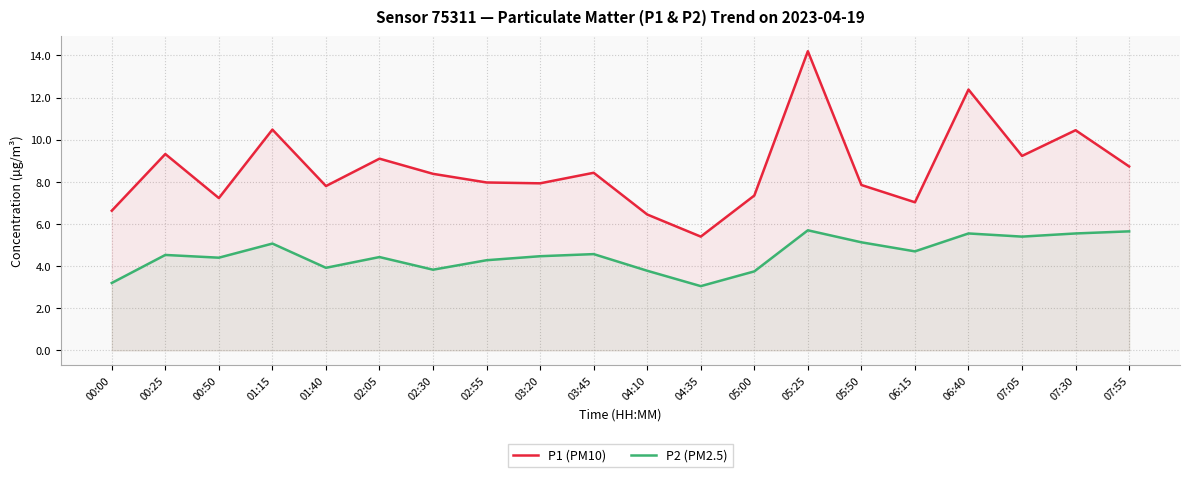

What value does the P1 (PM10) series have at 01:15?

10.5